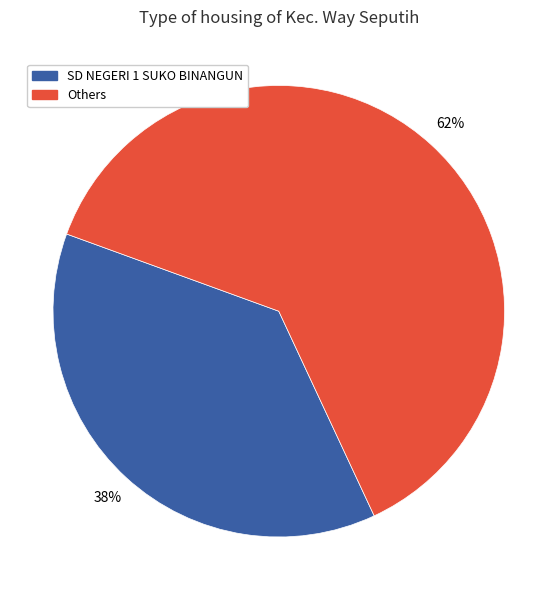

Is there any slice that represents more than half of the pie?

Yes